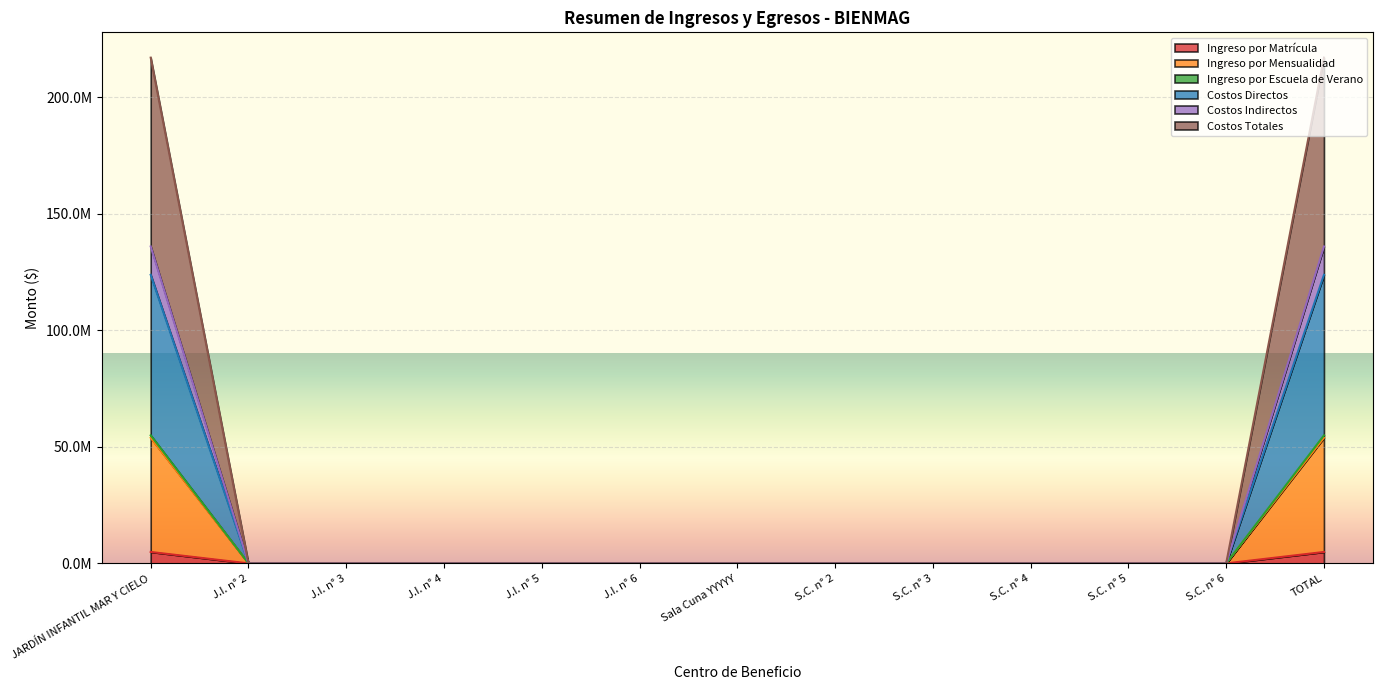

True or false: Ingreso por Matrícula and Ingreso por Mensualidad cross at least once.

False